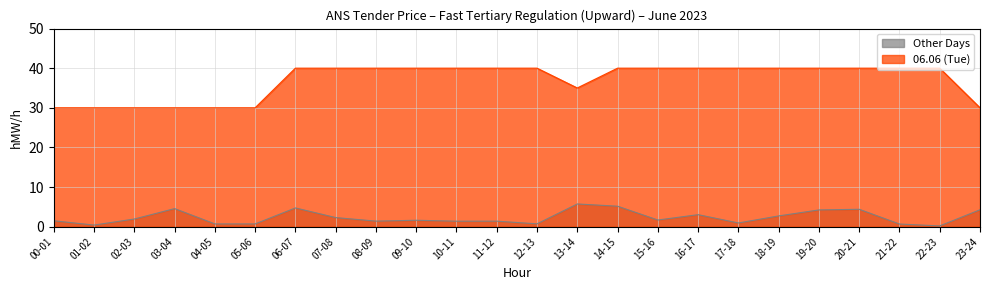

What is the value of the 14th point from the left?

35